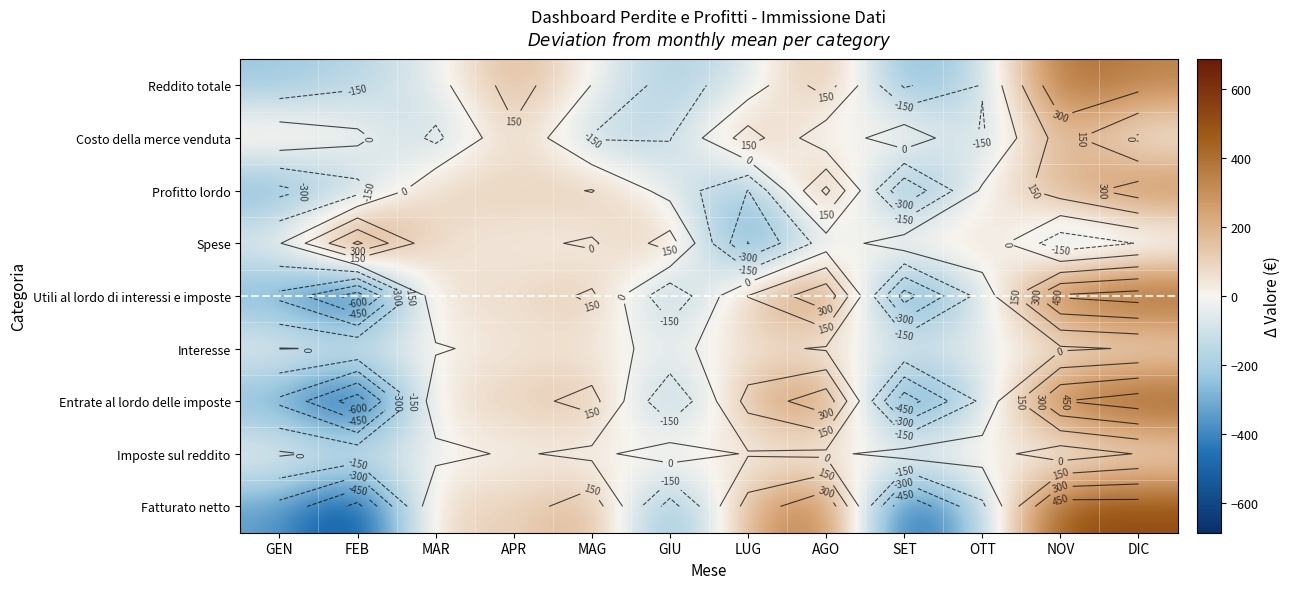

What value does the Profitto lordo series have at MAG?

156.3